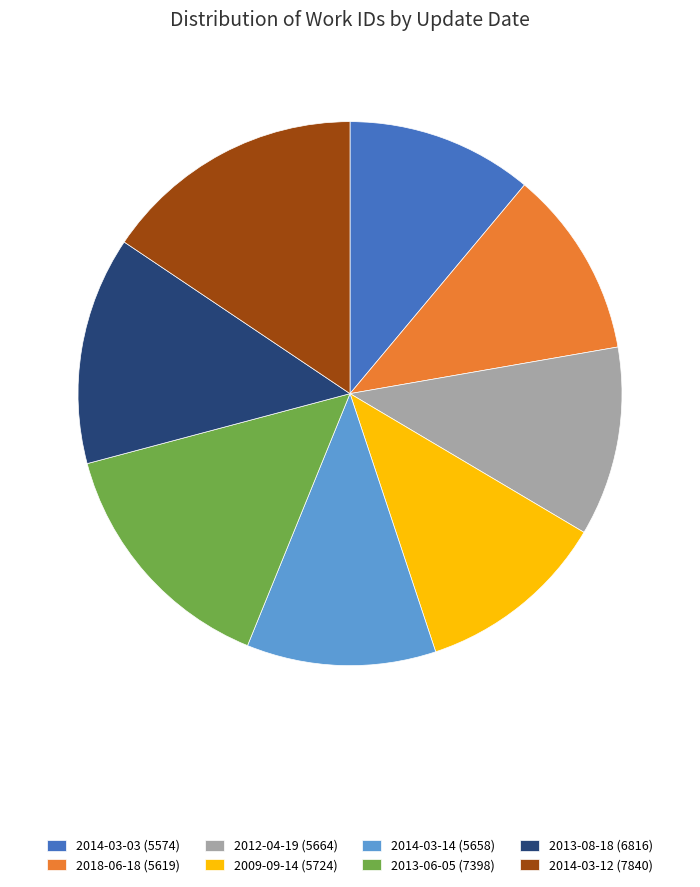

Between 2013-08-18 and 2014-03-14, which is larger?

2013-08-18